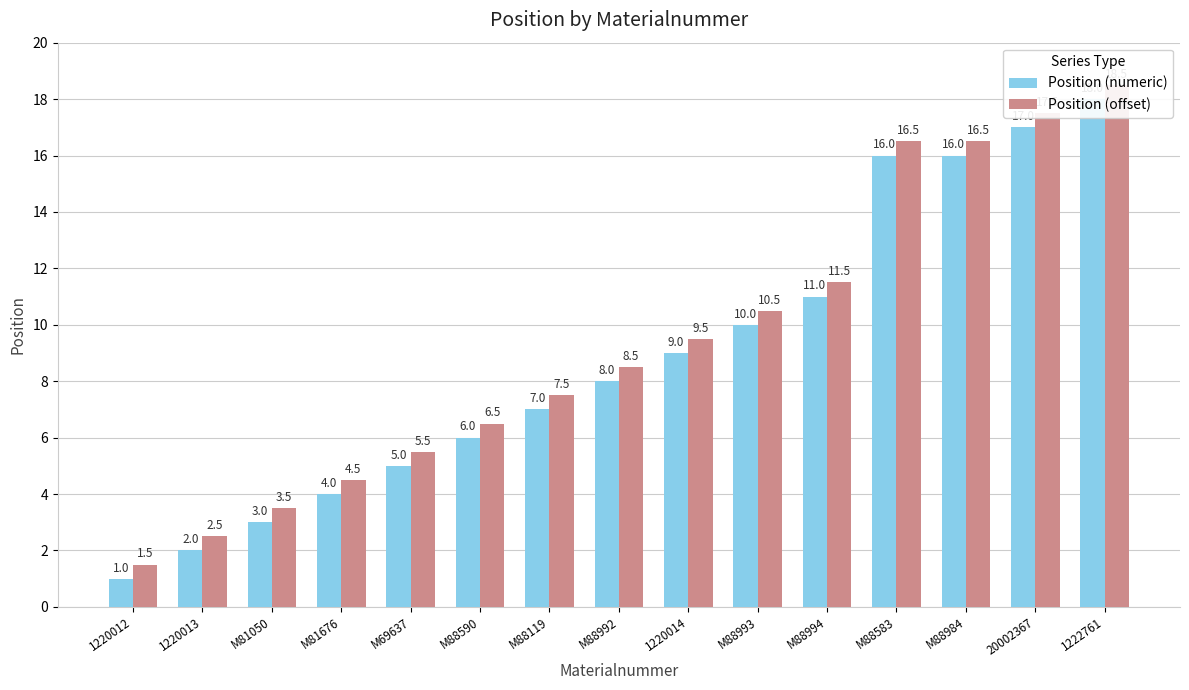

The value of Position (numeric) at M88583 is 10.4. True or false?

False